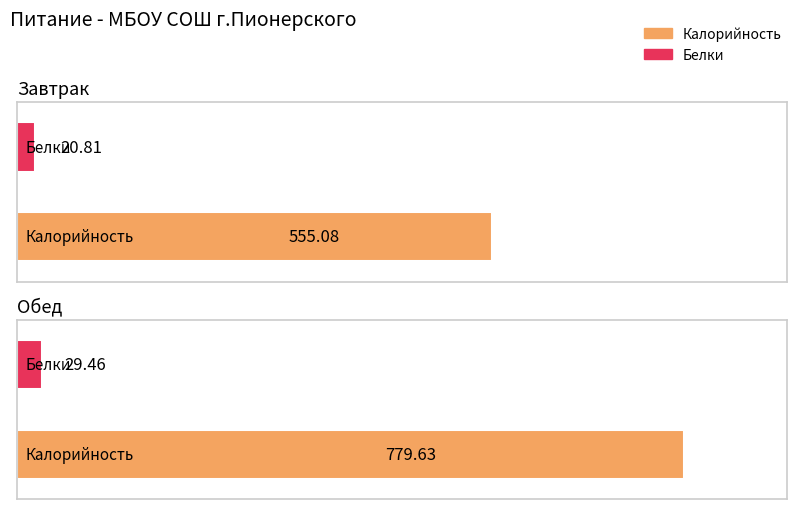

Which series has the largest range (max minus min)?

Калорийность